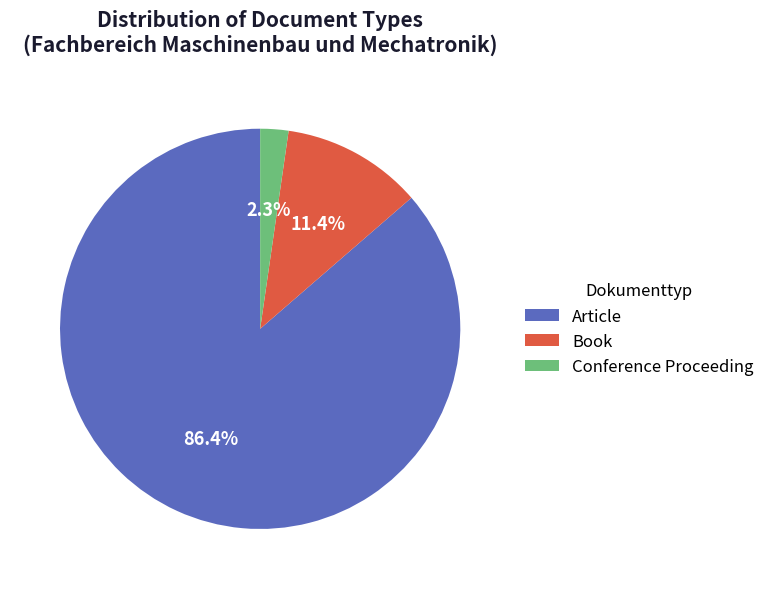

Count the number of slices in the pie.

3